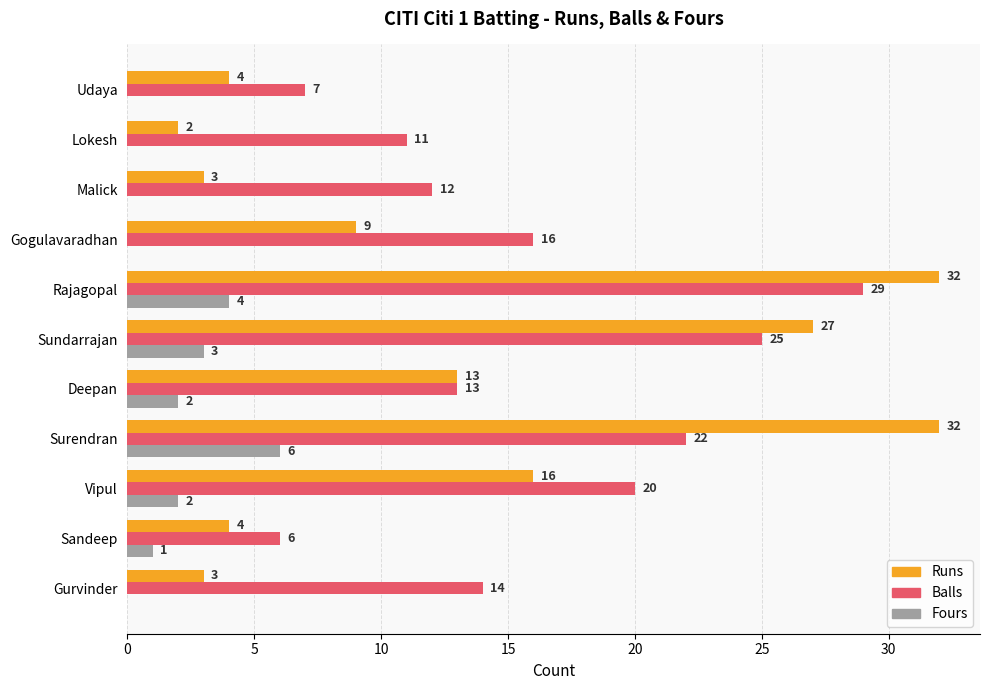

Where is Fours nearest to the value 3?

Sundarrajan